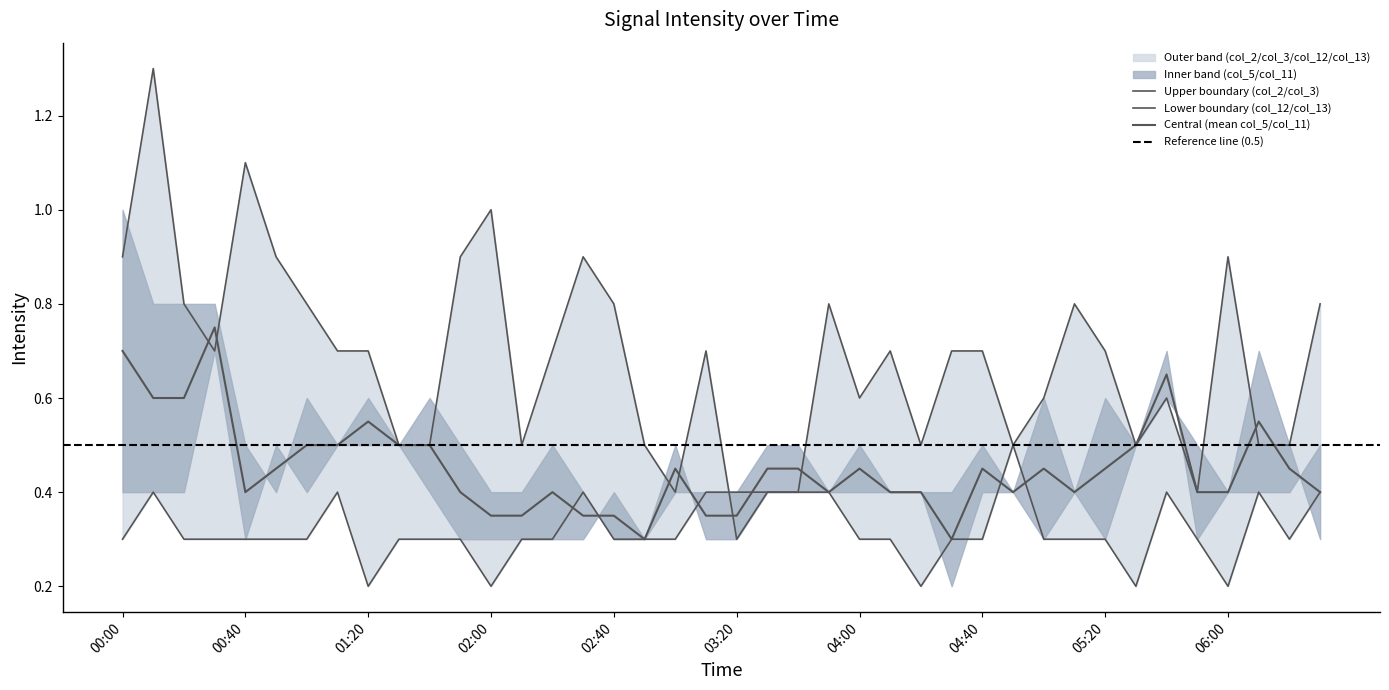

Between 2019/06/19 03:10 and 2019/06/19 06:30, which series saw the biggest shift?

col_2